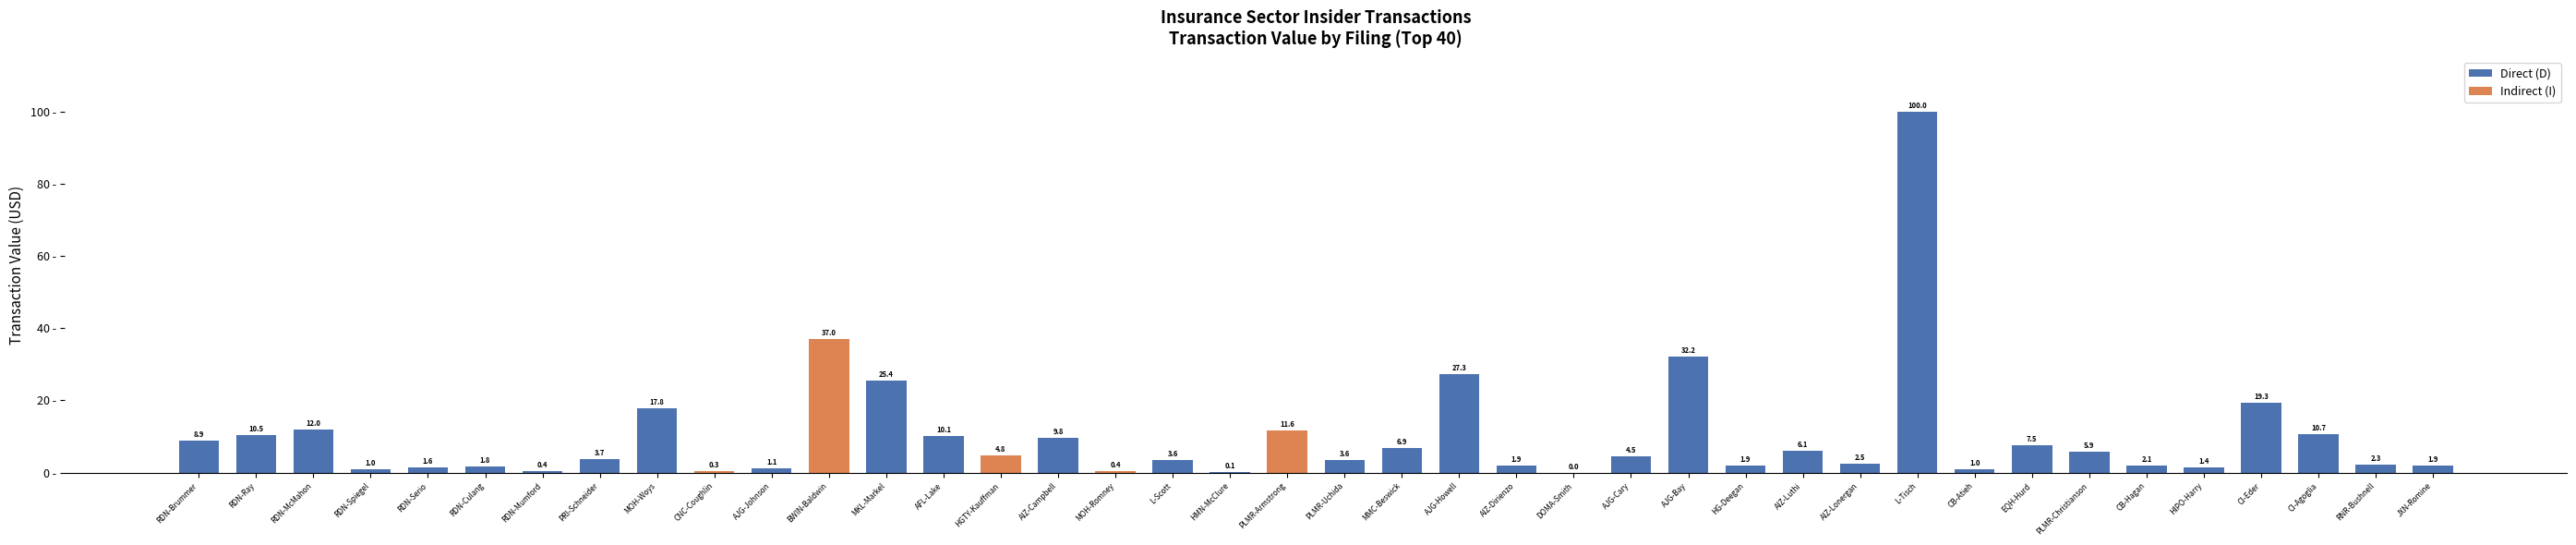

List the labels in order of value, smallest first.

DOMA-Smith, HMN-McClure, CNC-Coughlin, RDN-Mumford, MOH-Romney, RDN-Spiegel, CB-Atieh, AJG-Johnson, HIPO-Harry, RDN-Serio, RDN-Culang, AIZ-Dirienzo, HG-Deegan, JXN-Romine, CB-Hagan, RNR-Bushnell, AIZ-Lonergan, L-Scott, PLMR-Uchida, PRI-Schneider, AJG-Cary, HGTY-Kauffman, PLMR-Christianson, AIZ-Luthi, MMC-Beswick, EQH-Hurd, RDN-Brummer, AIZ-Campbell, AFL-Lake, RDN-Ray, CI-Agoglia, PLMR-Armstrong, RDN-McMahon, MOH-Woys, CI-Eder, MKL-Markel, AJG-Howell, AJG-Bay, BWIN-Baldwin, L-Tisch